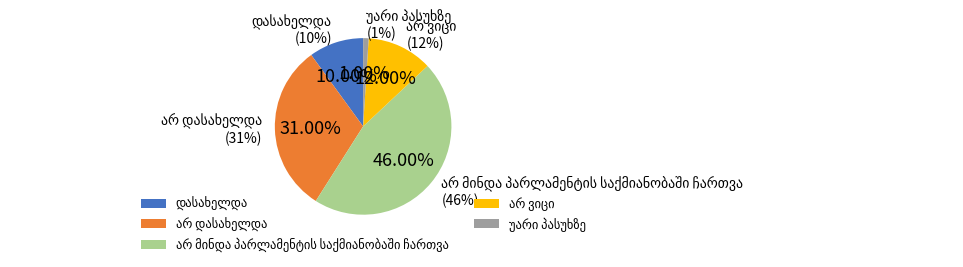

How many segments does this pie chart have?

5